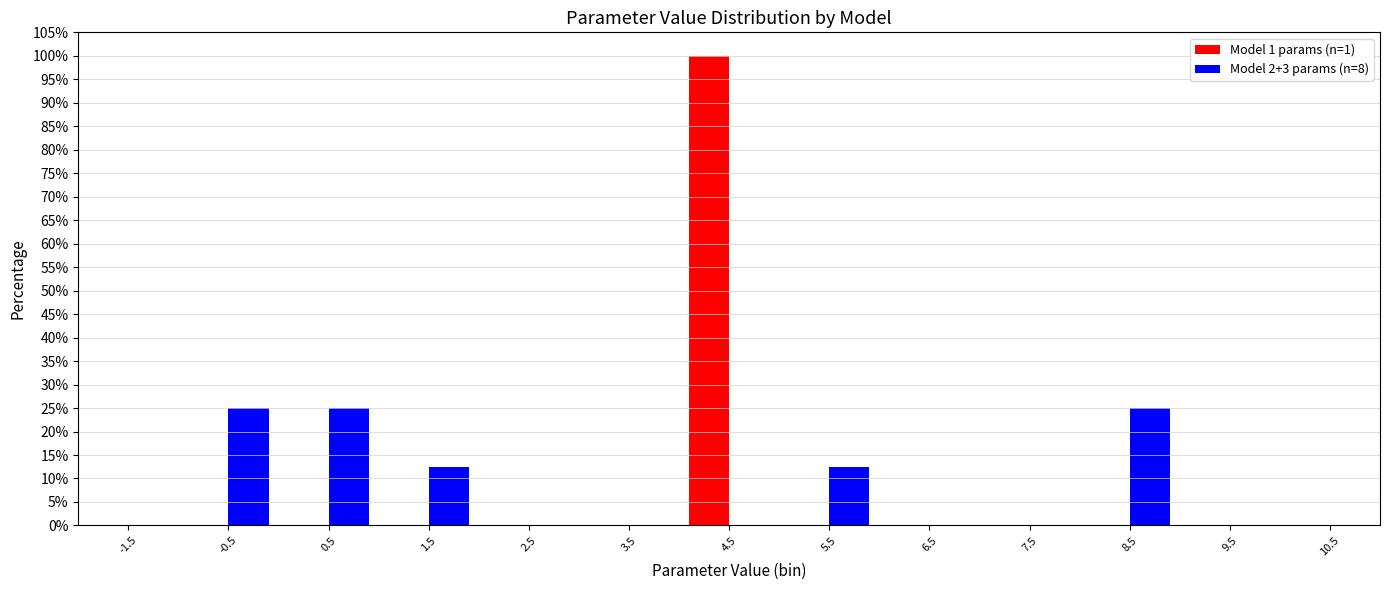

What is the height of the Model 1 params (n=1) bar covering 4 to 5 on the x-axis? The values are not printed on the chart, so give them approximately, as read against the axis.

100.0